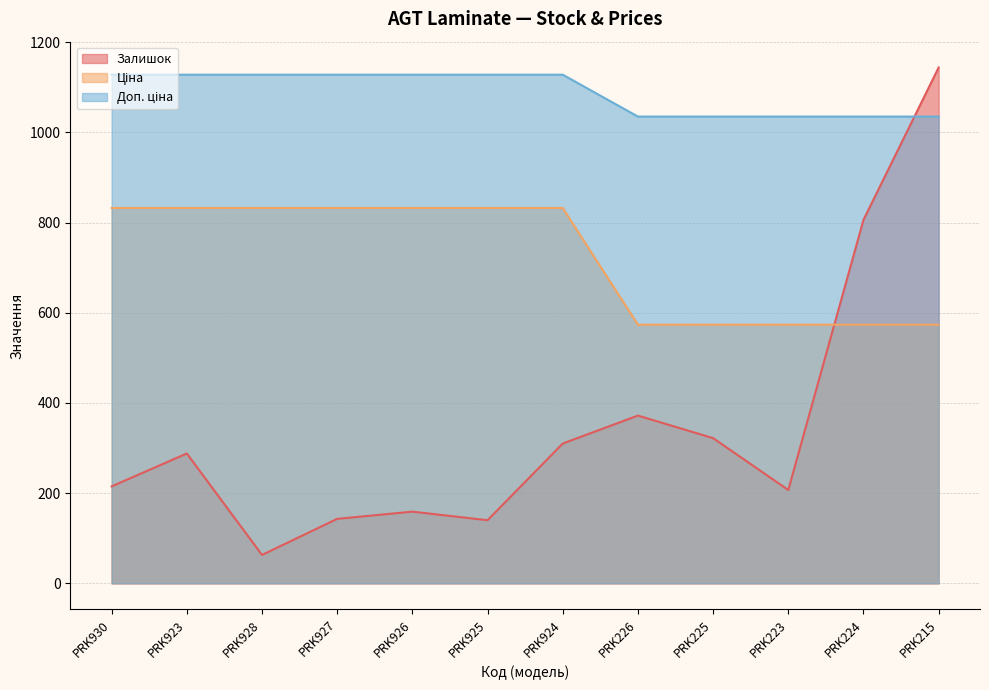

What is the difference between the highest and lowest values at PRK223?

828.1